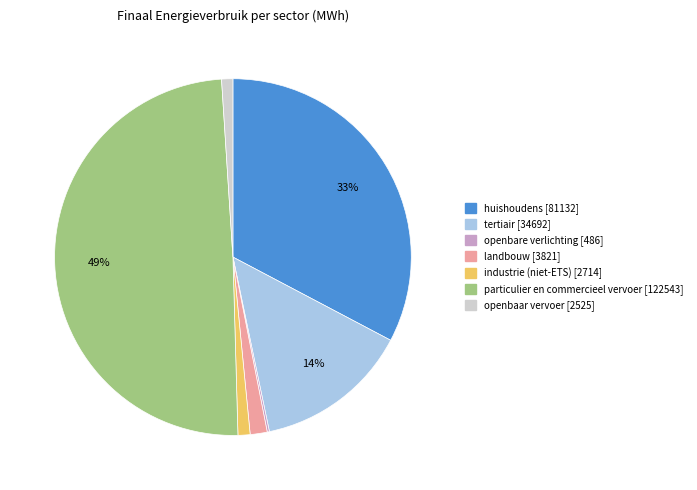

Which category has the biggest portion of the pie?

particulier en commercieel vervoer